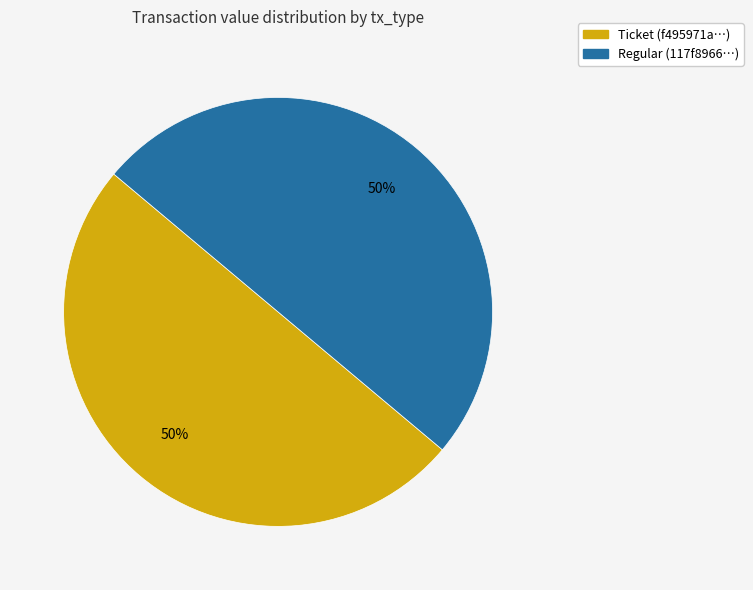

Combined, do Regular (117f8966…) and Ticket (f495971a…) account for over 50%?

Yes